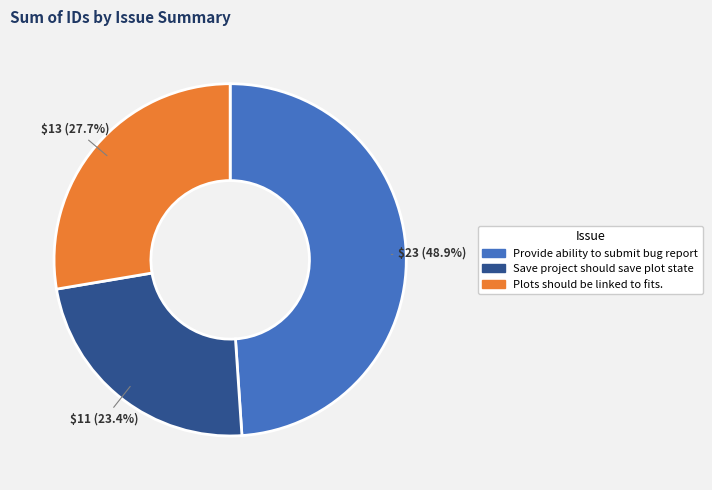

To the nearest percent, what is the average slice percentage?

33%